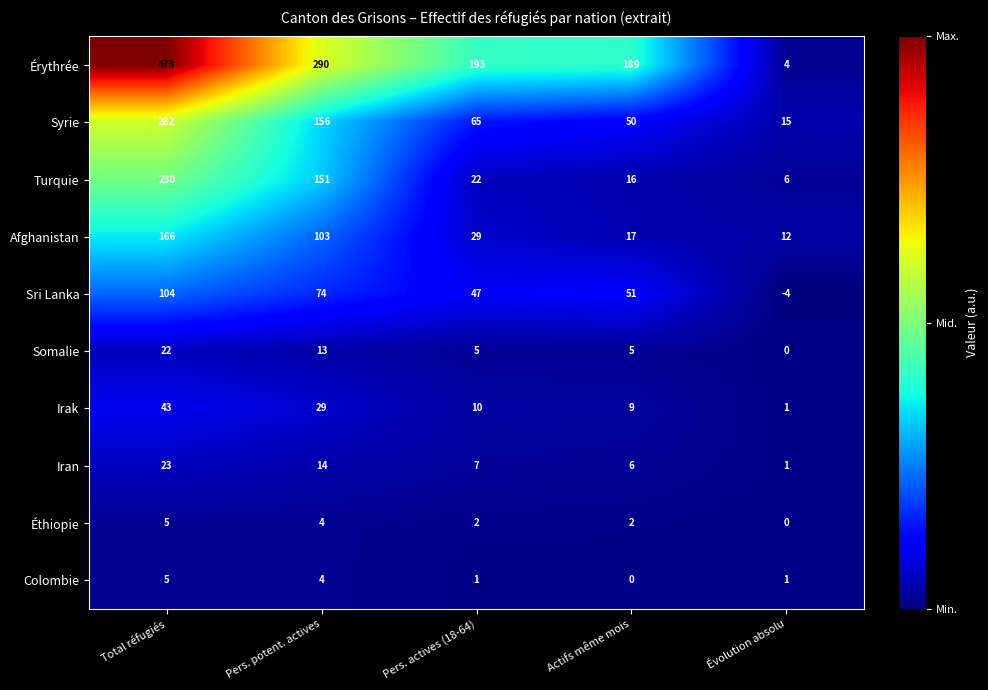

Count the number of categories in the chart.

5